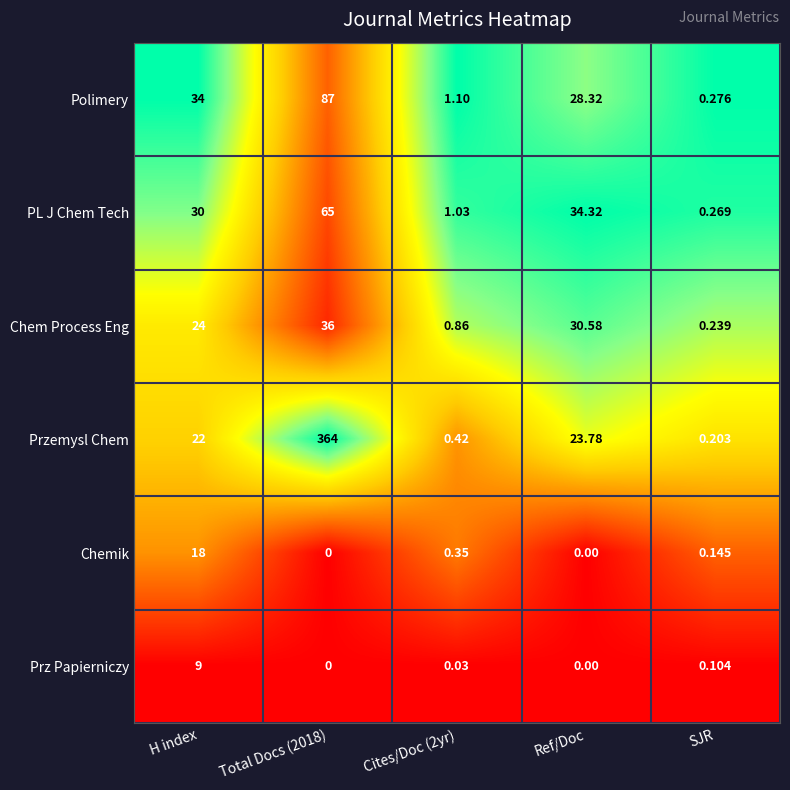

List the series in order of their peak value, highest first.

Przemysl Chem, Polimery, PL J Chem Tech, Chem Process Eng, Chemik, Prz Papierniczy